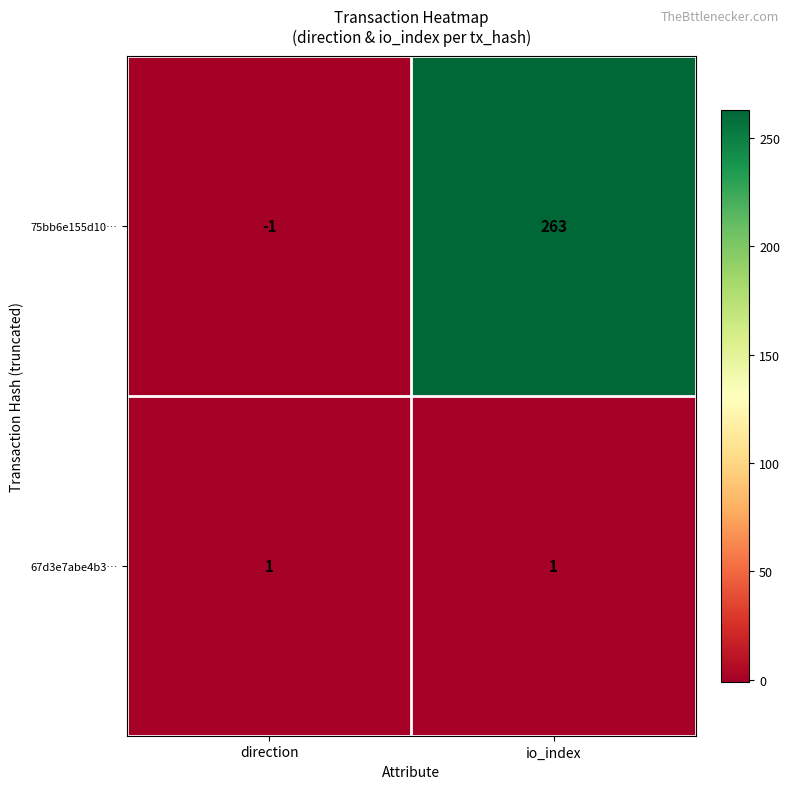

What is the difference between the maximum and minimum values in the 75bb6e155d10… series?

264